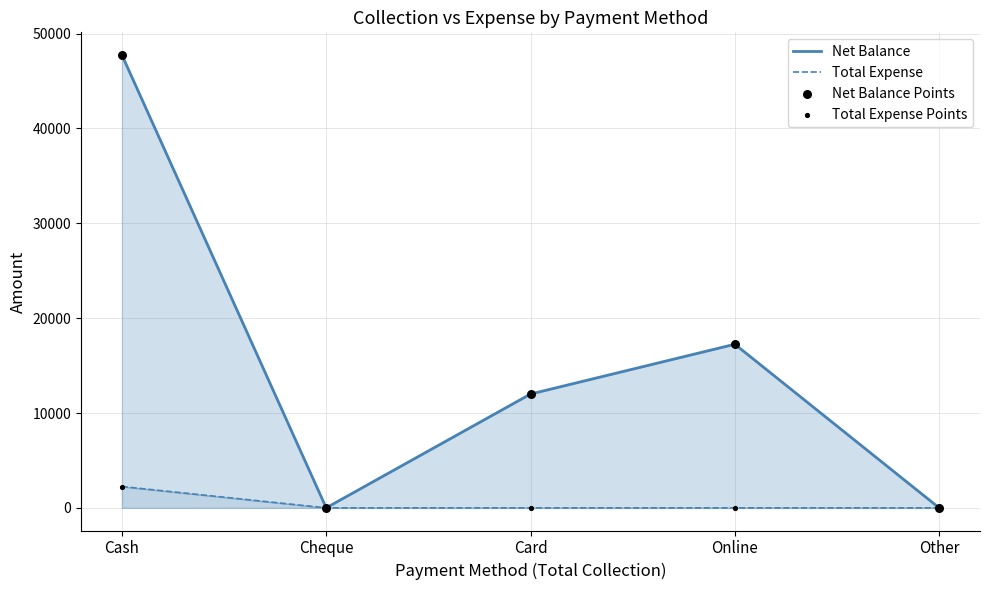

Is the value of Total Expense at Card greater than the value of Total Expense Points at Cheque?

No